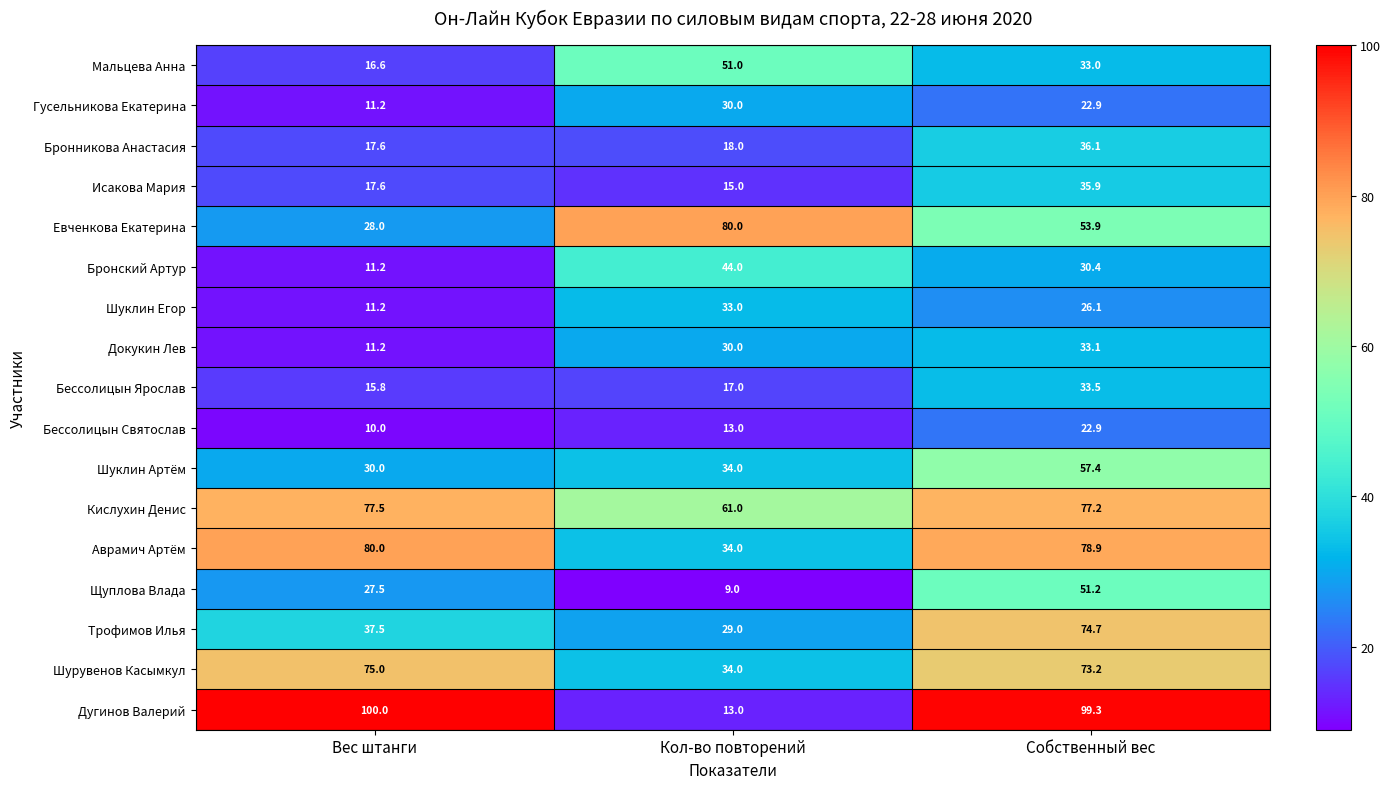

Is it true that Гусельникова Екатерина equals 53.7 at Кол-во повторений?

False